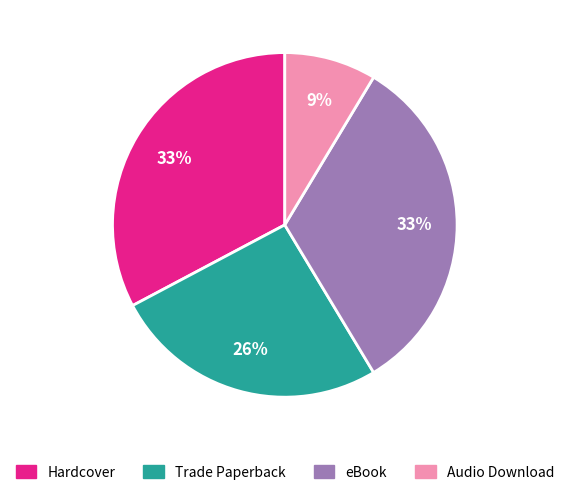

Which category has the smallest portion of the pie?

Audio Download